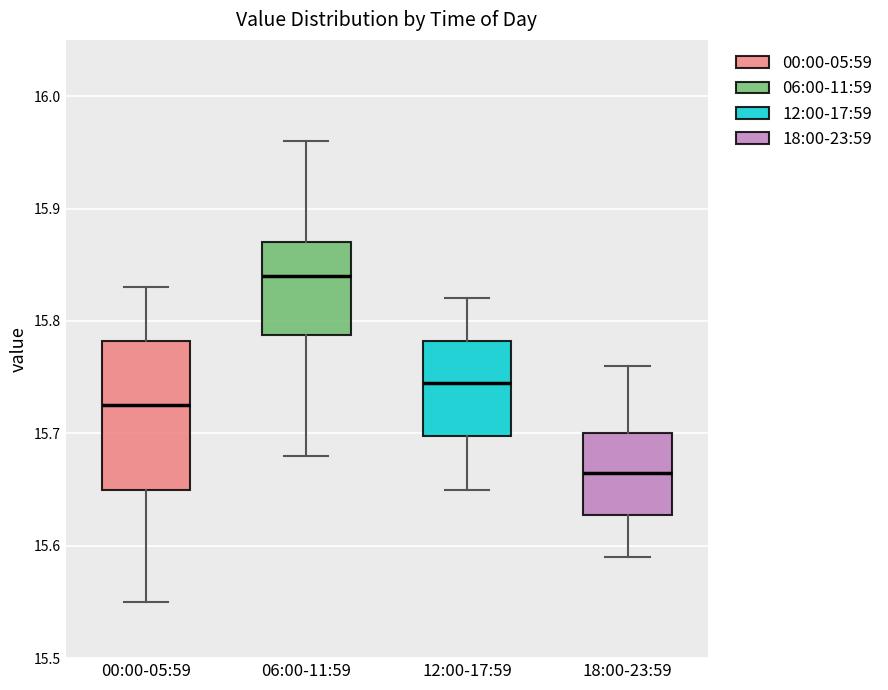

Reading left to right, transcribe this box plot: for each box, give where its median line is, the range the box spans, and where its two whiskers end, as read against the y-axis. The values are not printed on the chart, so give them approximately, as read against the axis.

00:00-05:59: median 15.73, box 15.65 to 15.78, whiskers 15.55 to 15.83
06:00-11:59: median 15.84, box 15.79 to 15.87, whiskers 15.68 to 15.96
12:00-17:59: median 15.75, box 15.70 to 15.78, whiskers 15.65 to 15.82
18:00-23:59: median 15.67, box 15.63 to 15.70, whiskers 15.59 to 15.76